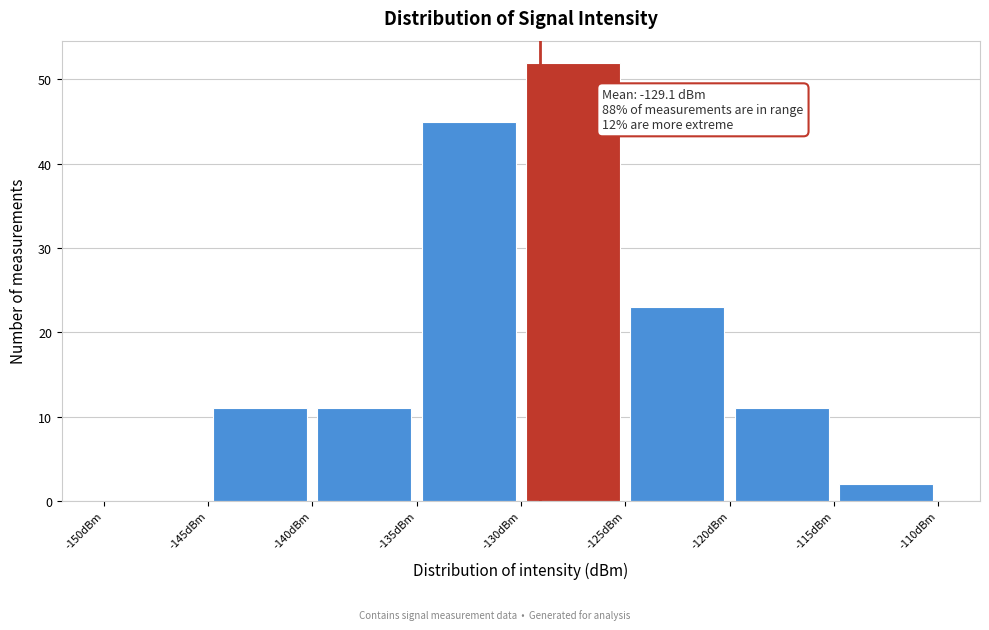

Over which range of the x-axis is the bar tallest?

-130 to -125